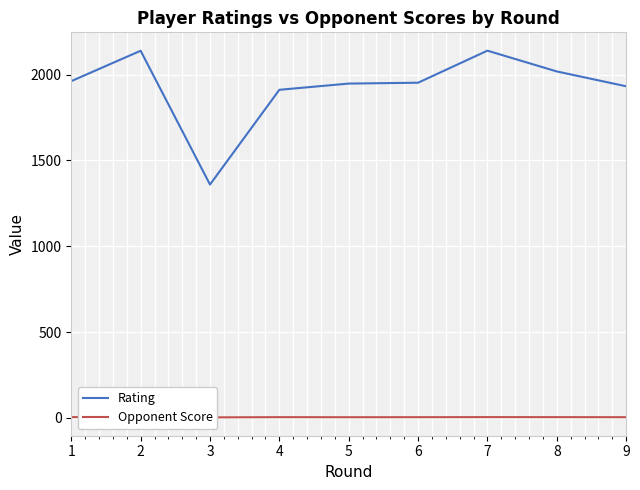

Reading left to right, list all the values displayed in this chart.

Rating: 1=1962.2	2=2139.2	3=1359.8	4=1911.8	5=1948.0	6=1953.0	7=2139.8	8=2018.8	9=1932.2
Opponent Score: 1=4.6	2=5.2	3=3.1	4=4.4	5=4.0	6=4.2	7=4.6	8=4.5	9=4.1